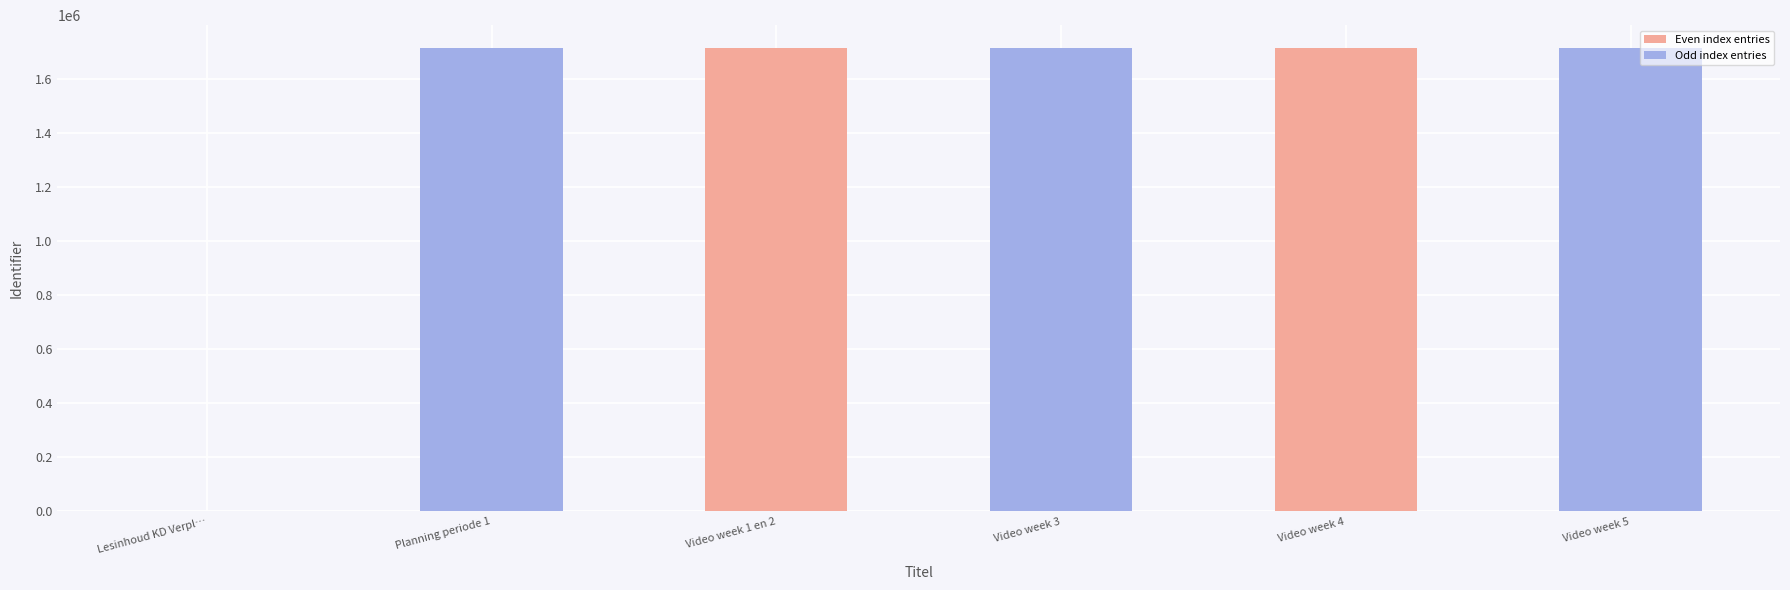

List the labels in order of value, smallest first.

Lesinhoud KD Verpleegtechnisch handelen, Video week 1 en 2, Video week 5, Video week 3, Video week 4, Planning periode 1